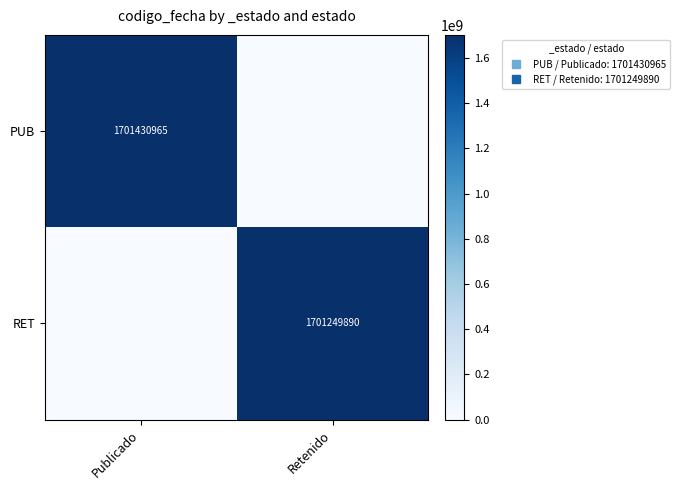

Which series has the largest range (max minus min)?

PUB